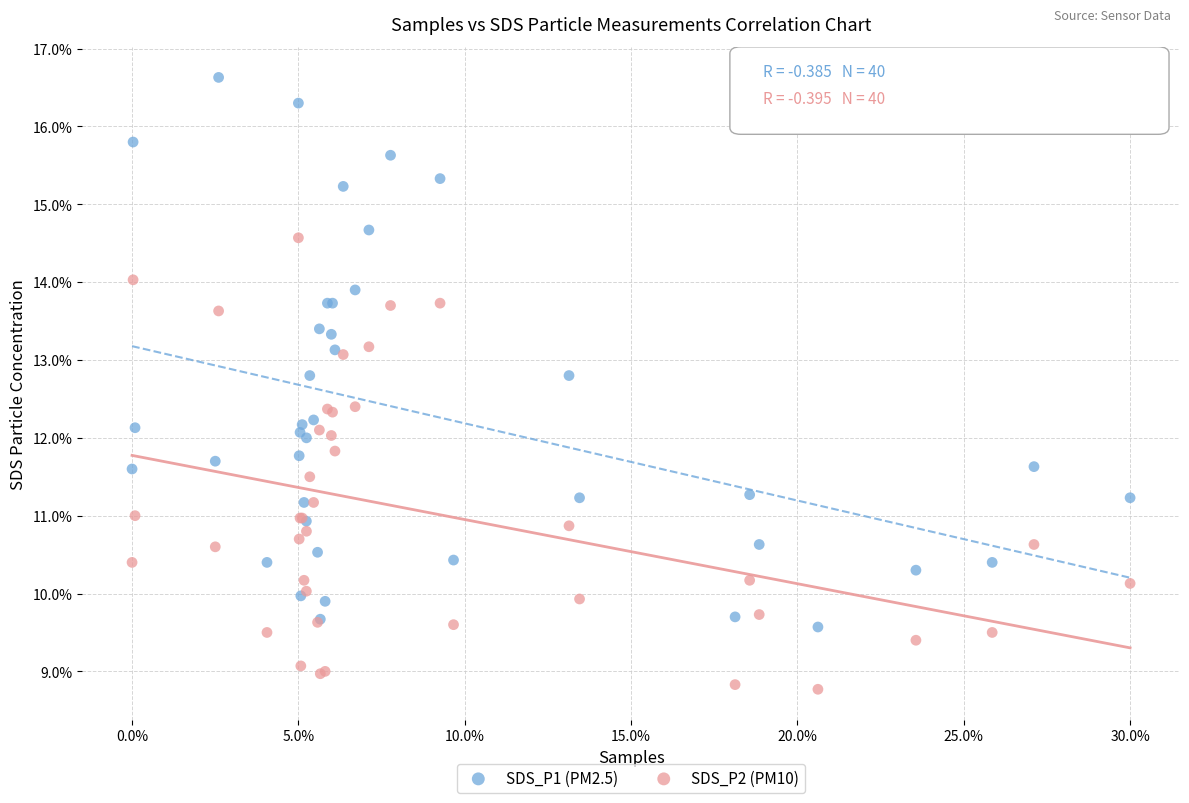

What are all the series names shown in the legend?

SDS_P1 (PM2.5), SDS_P2 (PM10)